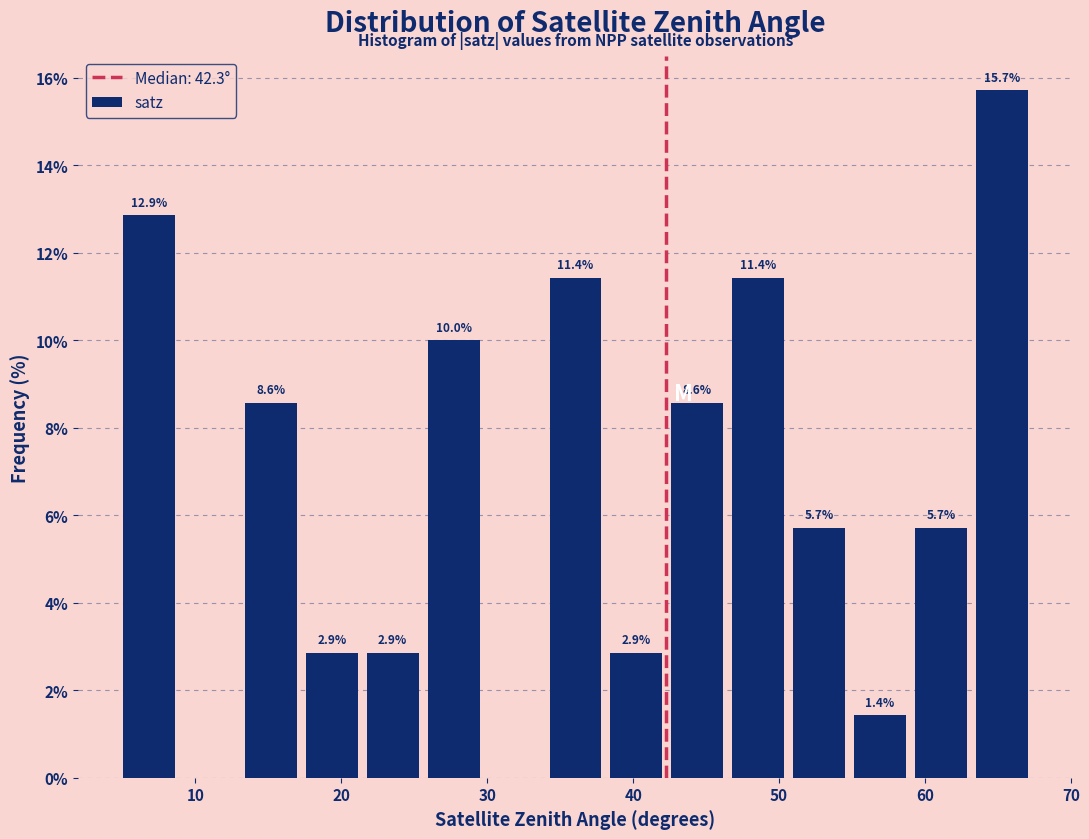

Which range on the x-axis has the tallest bar?

63 to 67